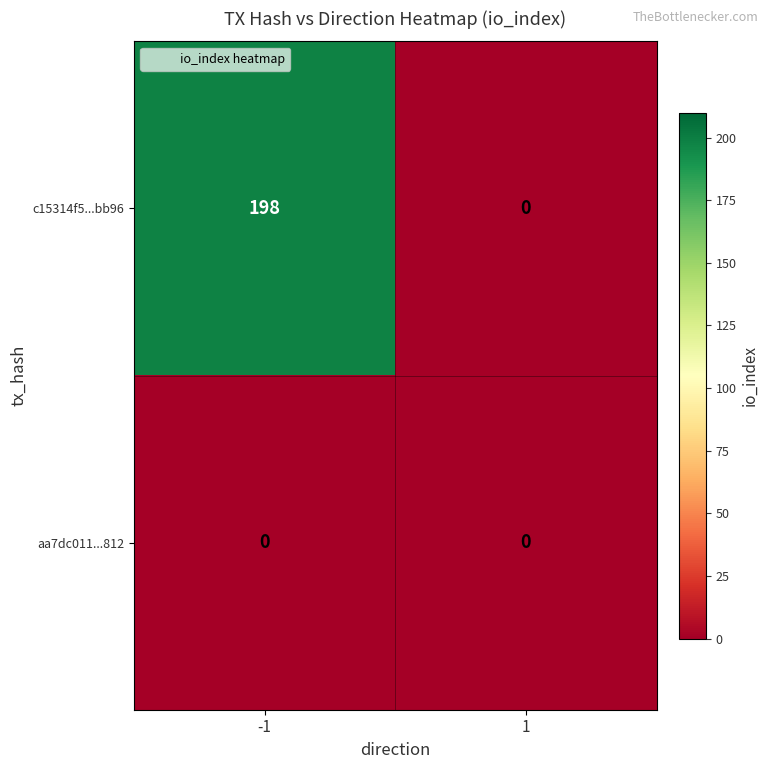

At which category is the sum across all series the highest?

-1